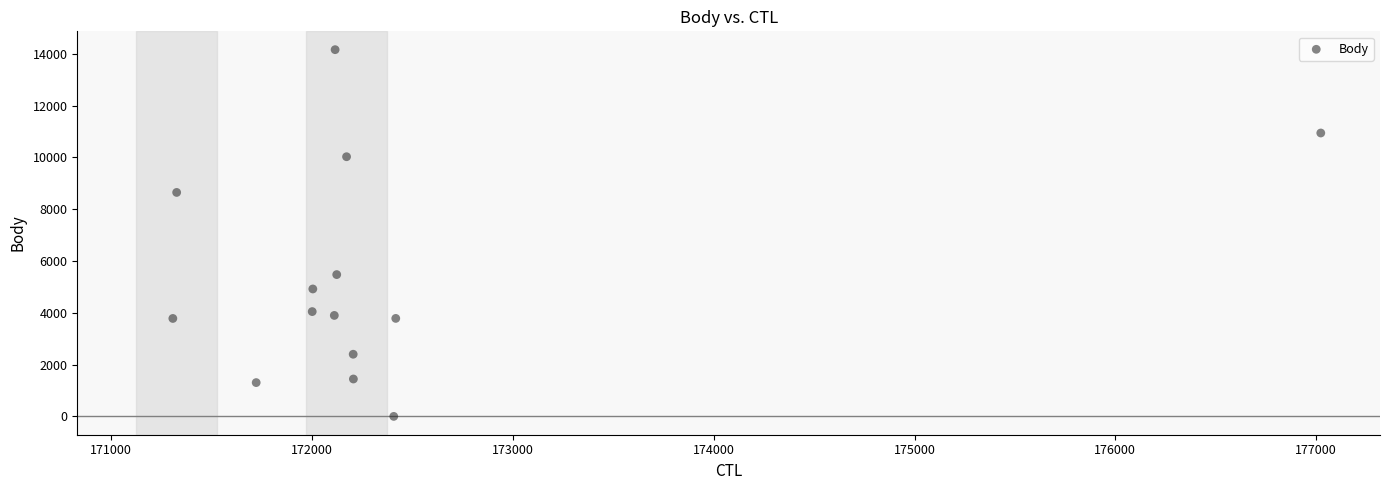

What is the range of X values (max minus min)?

5716